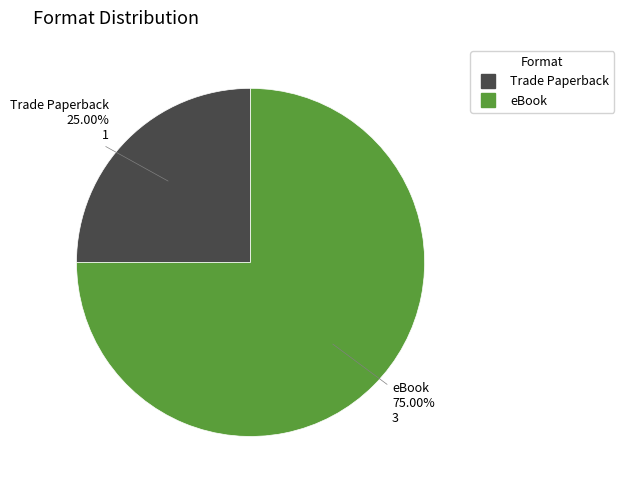

Count the number of slices in the pie.

2